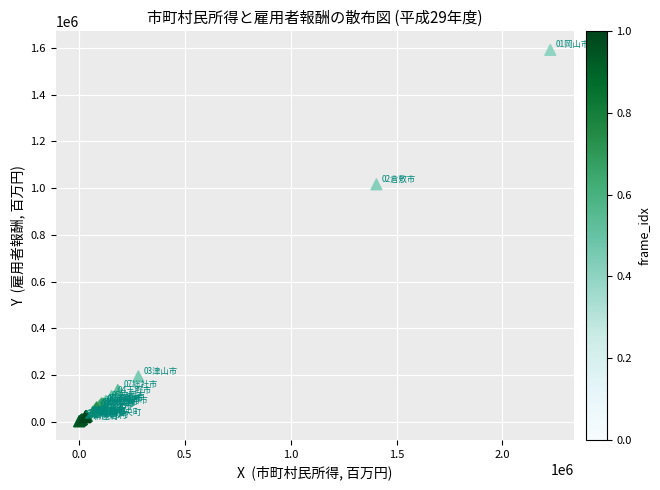

What Y value in the scatter plot is closest to 796748?

1016303